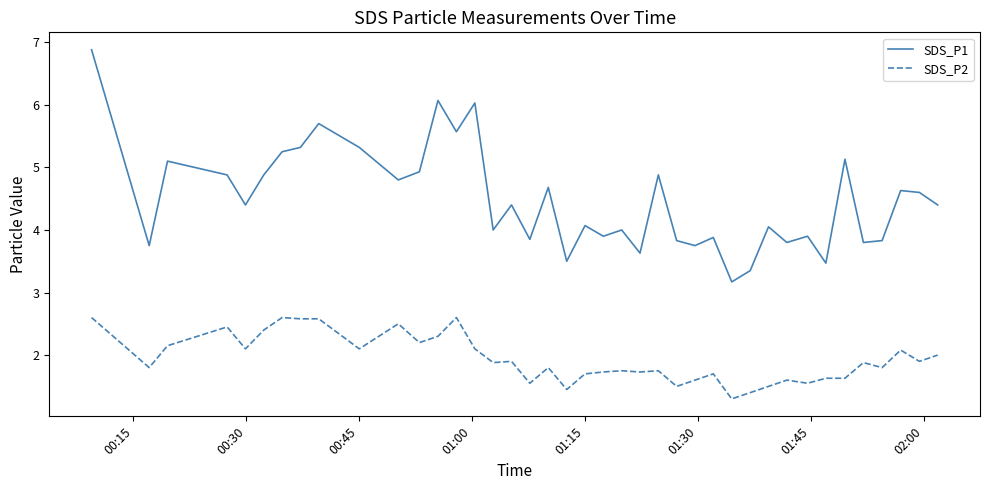

True or false: SDS_P1 and SDS_P2 cross at least once.

False